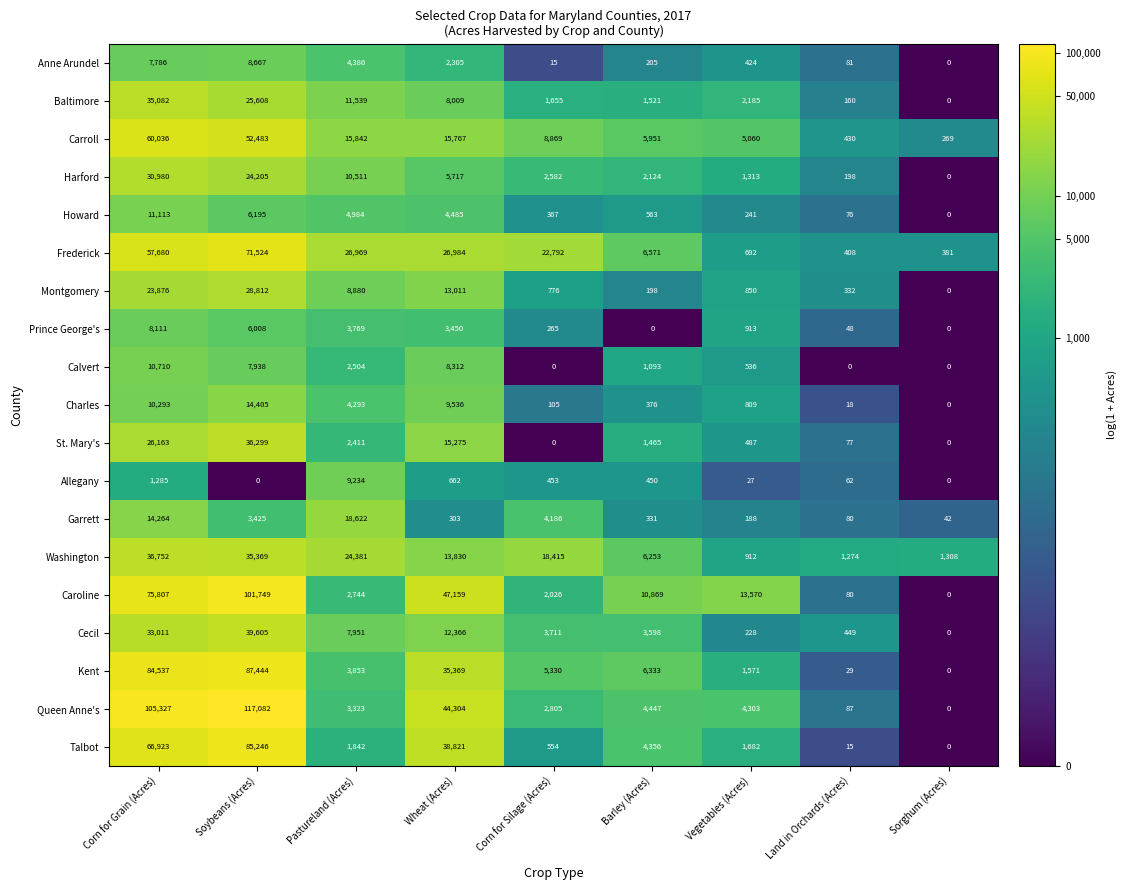

Which category has the highest value in the Howard series?

Corn for Grain (Acres)